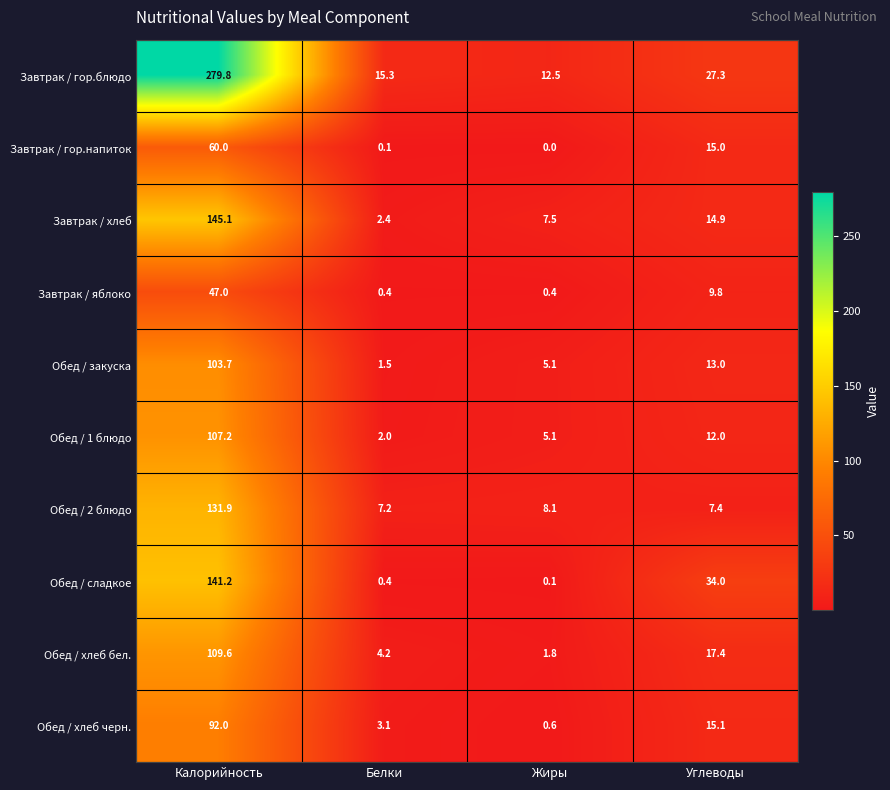

What is the difference between the maximum and minimum values in the Завтрак / гор.напиток series?

60.0